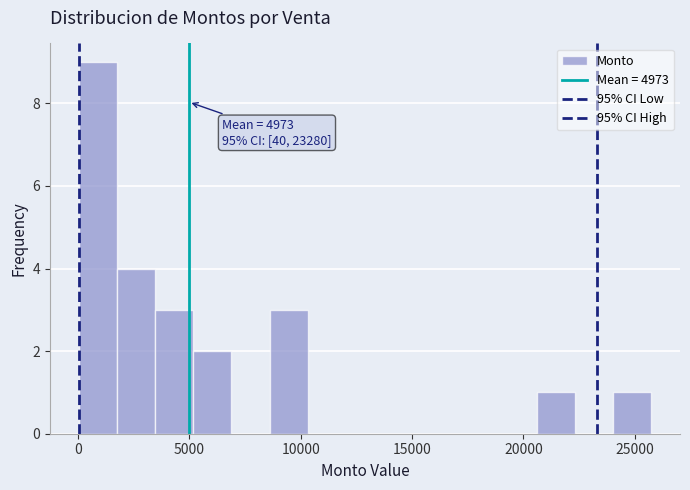

Read against the x-axis, roughly where is the centre of the tallest bar?

1000